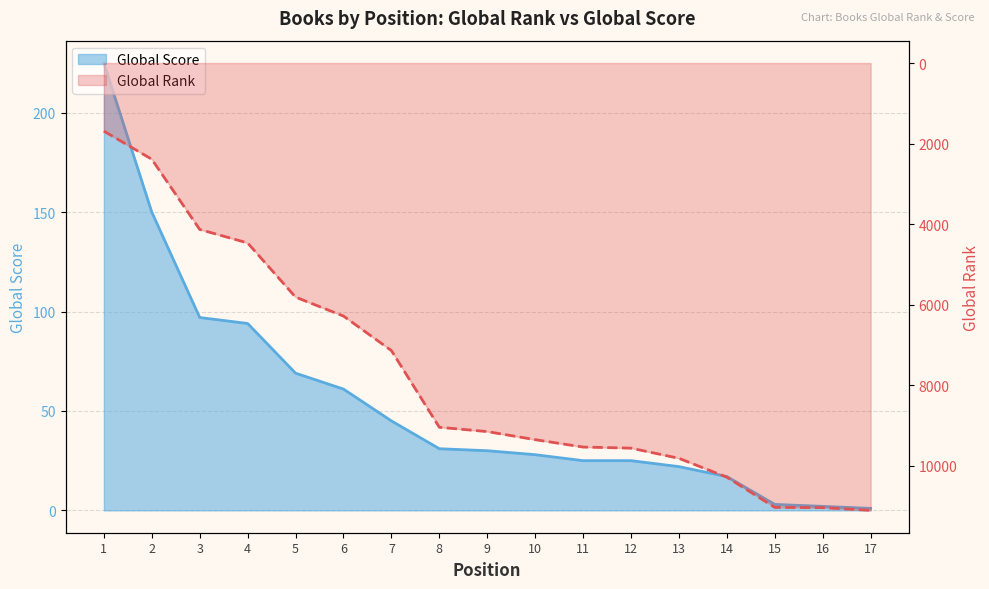

How many lines are shown in the chart?

2